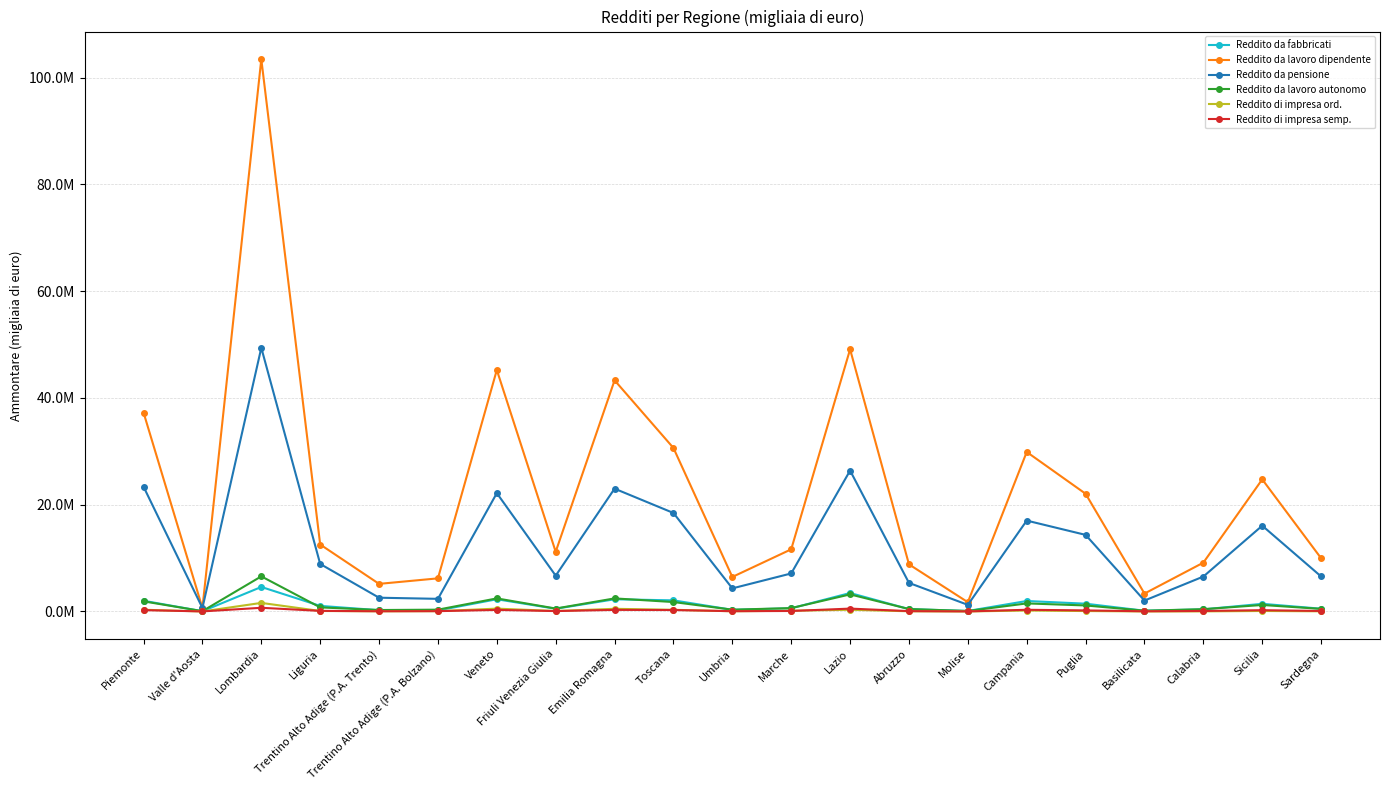

What are all the series names shown in the legend?

Reddito da fabbricati, Reddito da lavoro dipendente, Reddito da pensione, Reddito da lavoro autonomo, Reddito di impresa ord., Reddito di impresa semp.